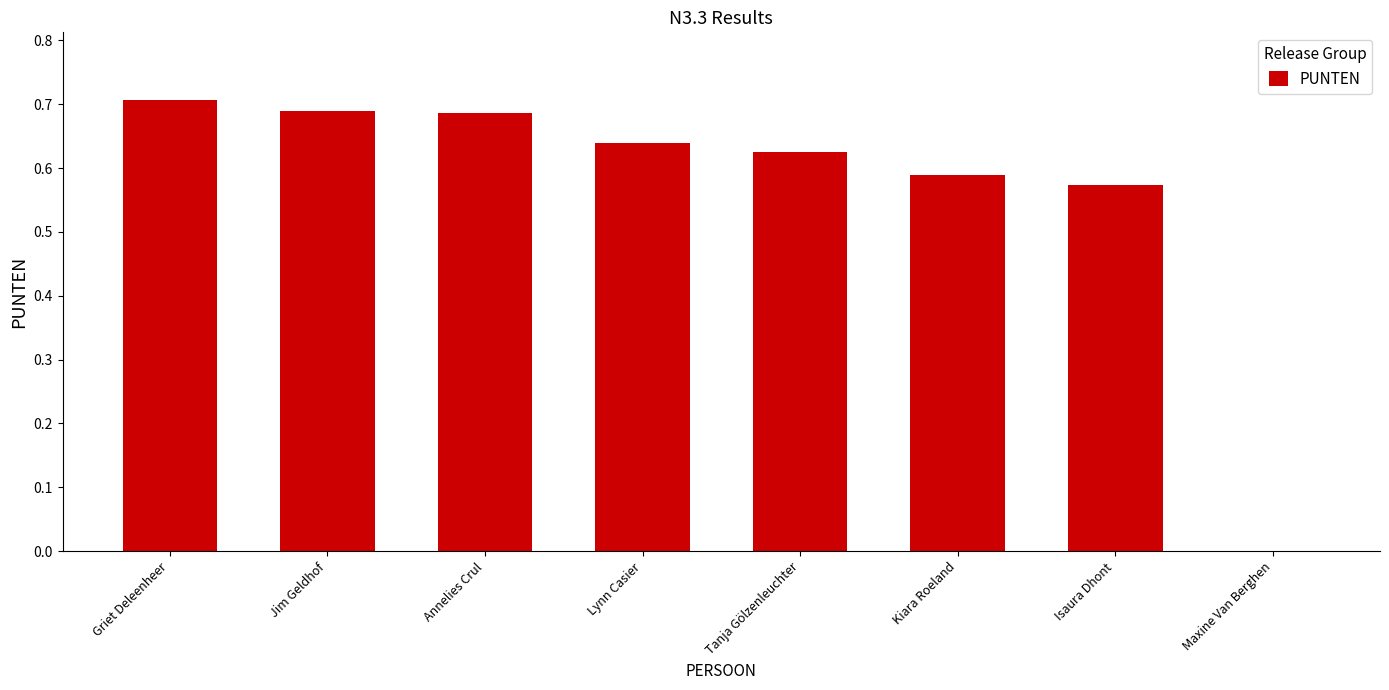

How many values are above zero?

7